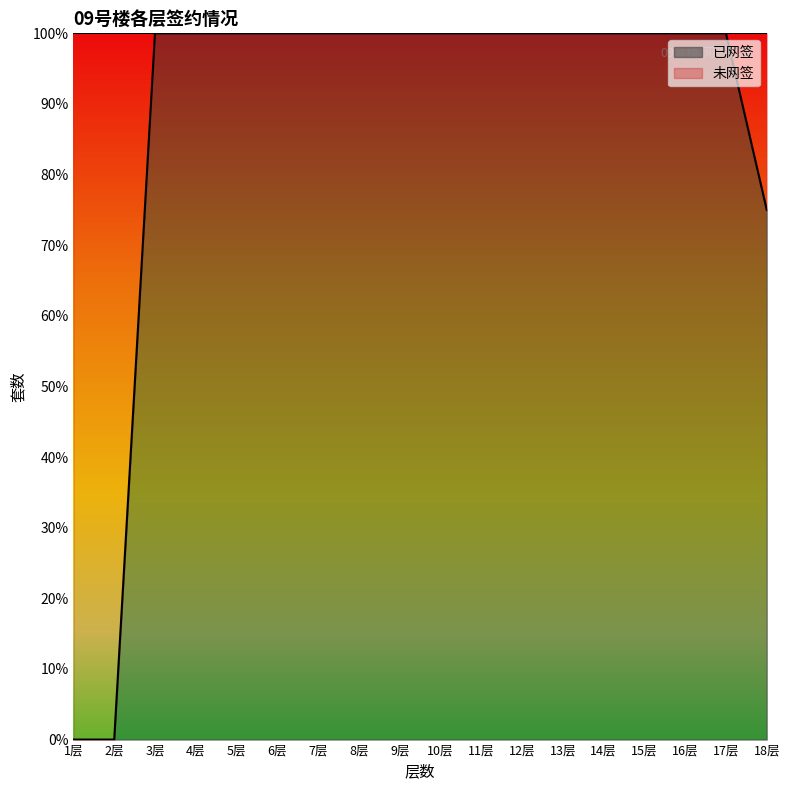

At which label is the value closest to 50?

18层